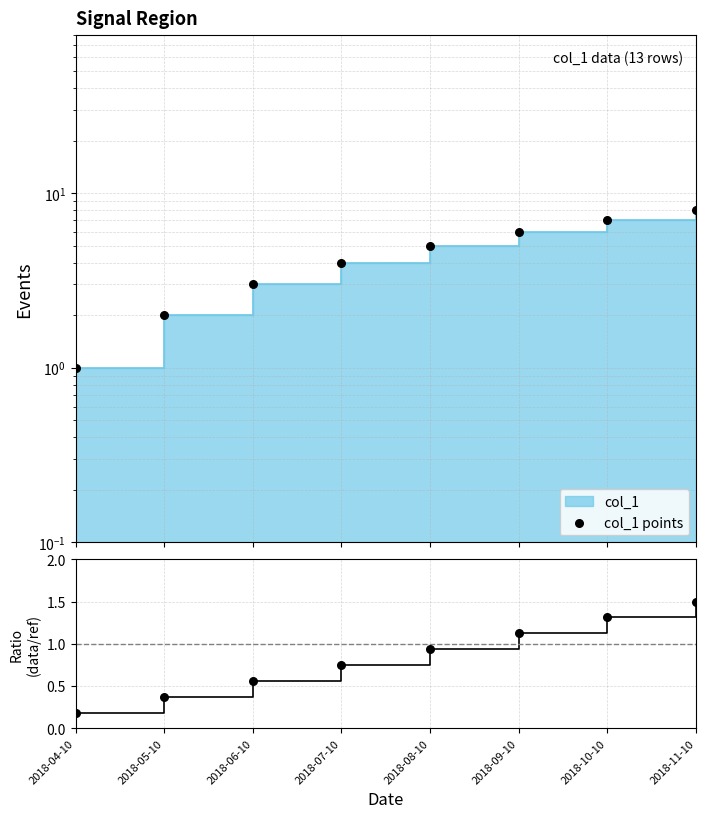

What is the change in value from 2018-05-10 to 2018-09-10?

+4